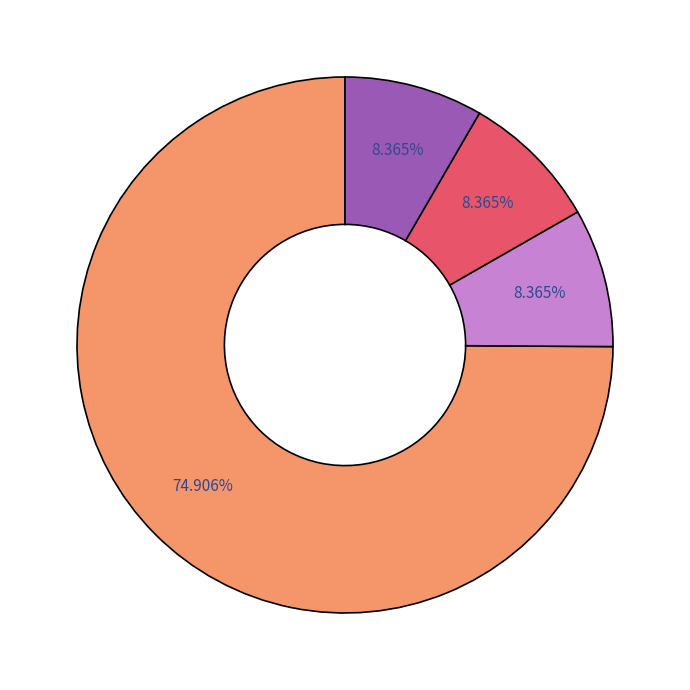

Is there a majority slice in this chart?

Yes